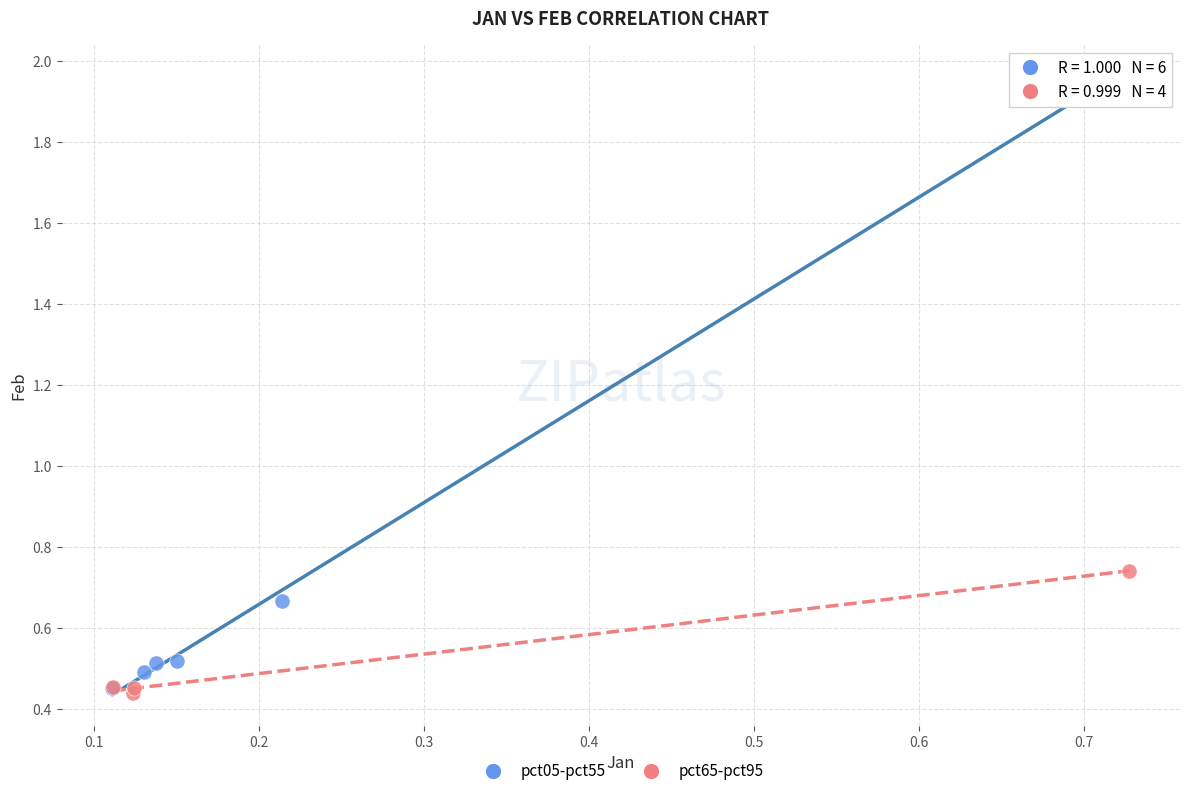

Which series reaches the maximum Y coordinate?

pct05-pct55